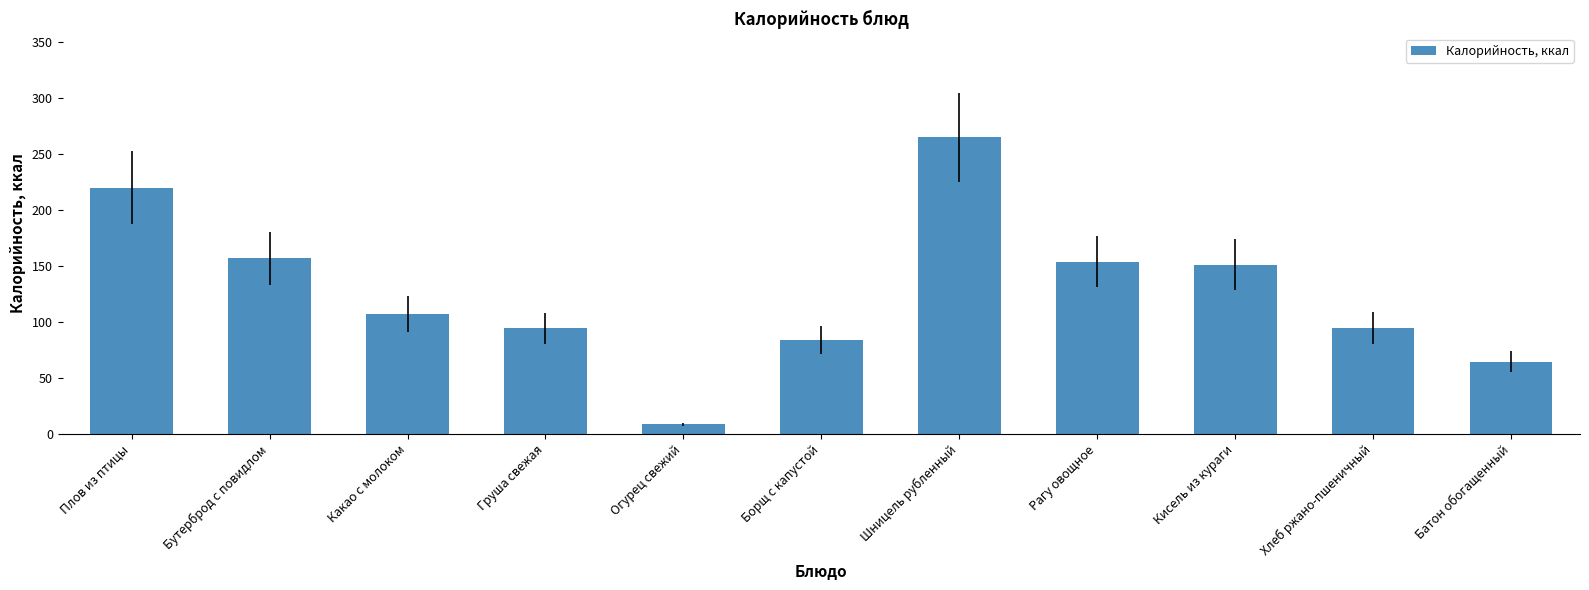

What is the sum of all values?

1397.7